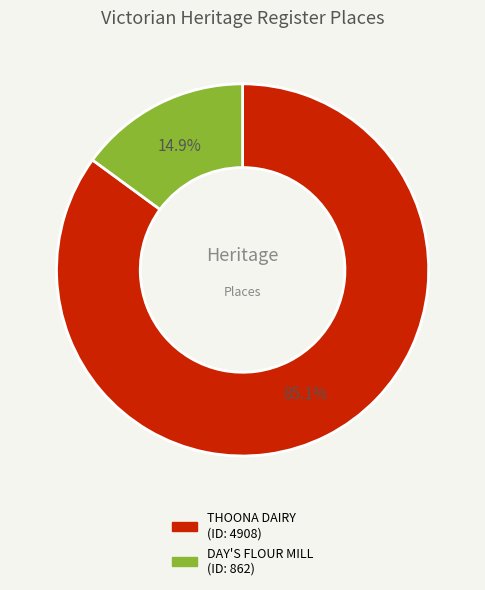

Does any single category account for the majority?

Yes